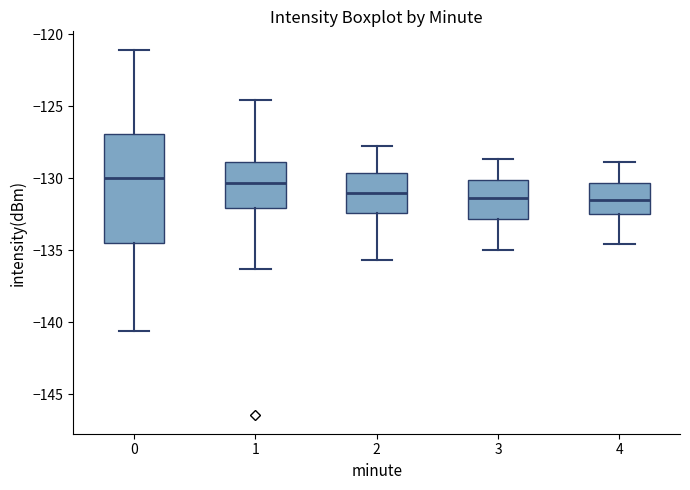

Where does the median line of the box at x = 2 sit on the y-axis? The values are not printed on the chart, so give them approximately, as read against the axis.

-131.0